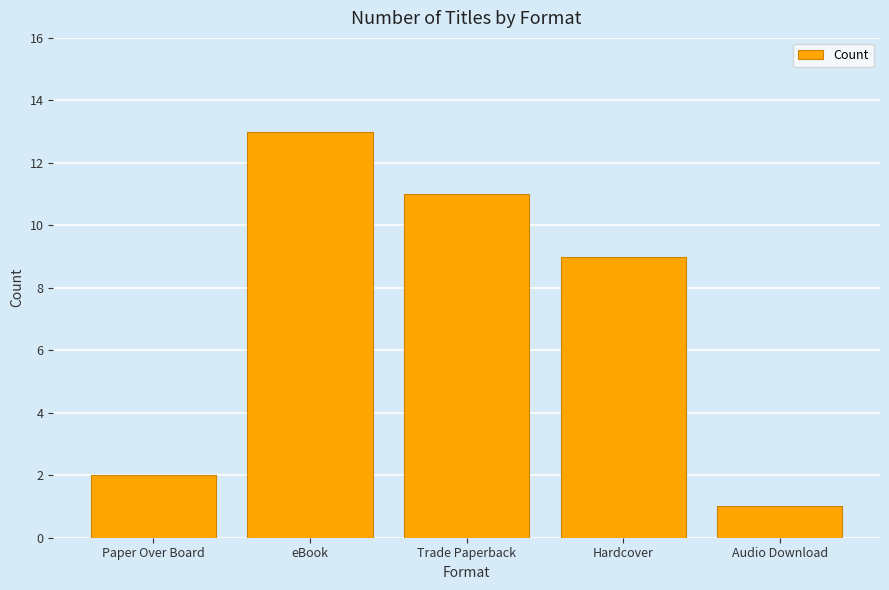

Which has a higher value, eBook or Paper Over Board?

eBook